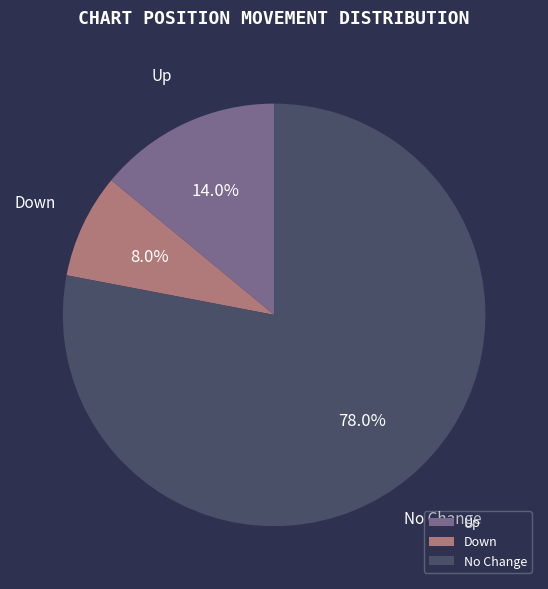

How many segments does this pie chart have?

3